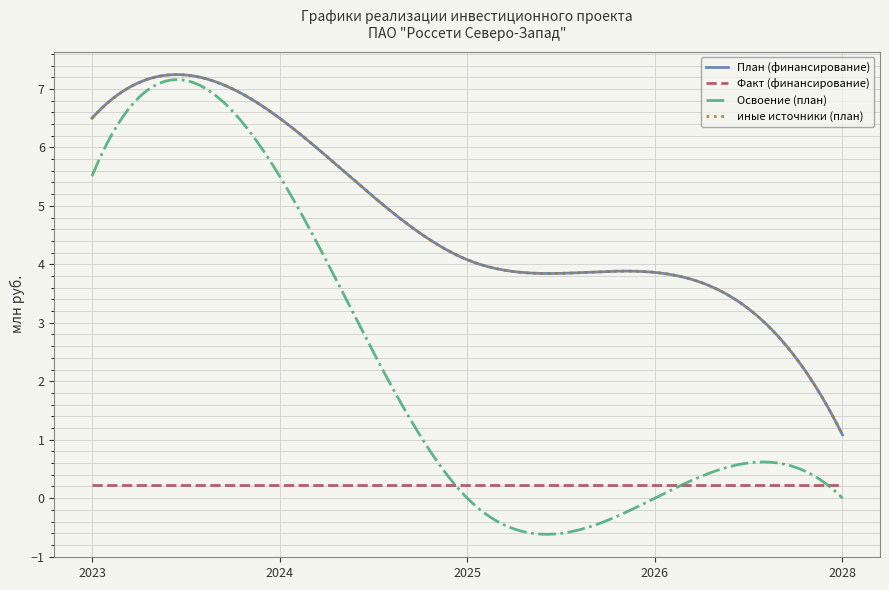

True or false: План (финансирование) and Факт (финансирование) intersect in this chart.

False